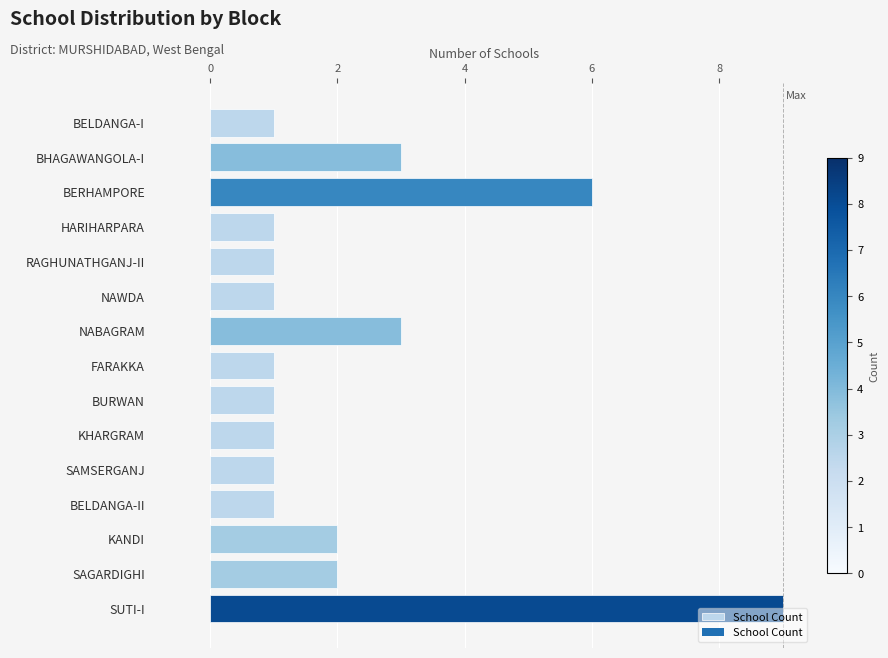

What is the difference between the second highest and second lowest values?

5